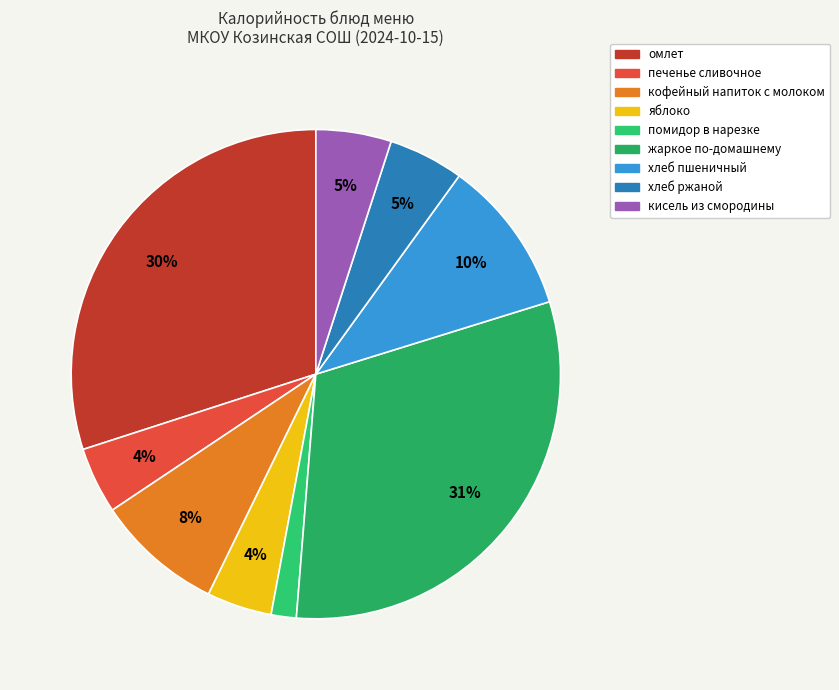

To the nearest percent, what portion does кофейный напиток с молоком represent?

8%